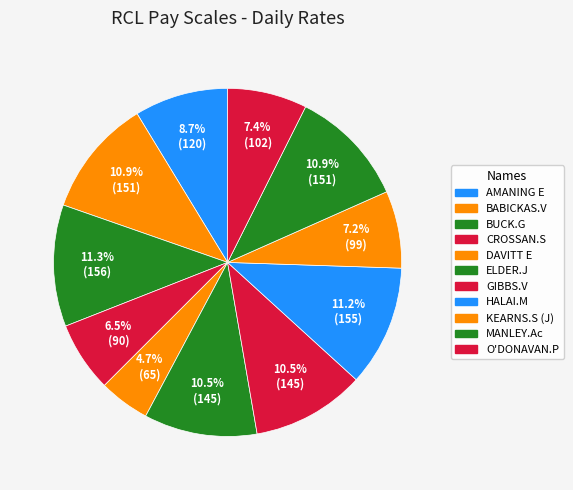

Does MANLEY.Ac account for over 50% of the chart?

No